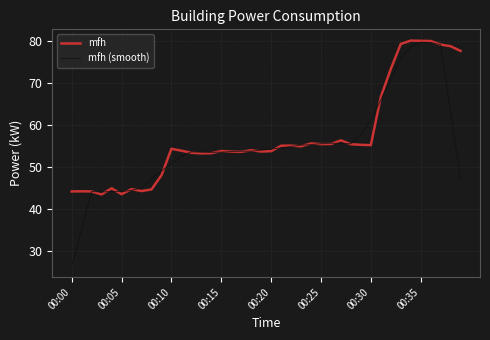

What is the smallest value displayed?

26.5